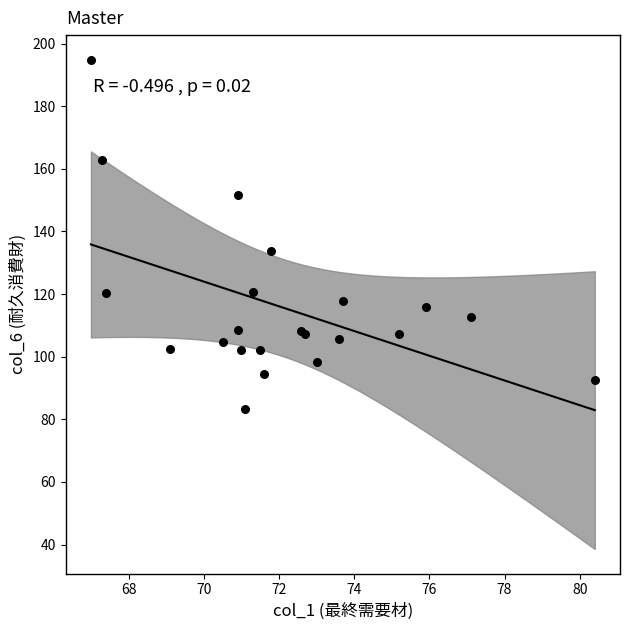

What Y value in the scatter plot is closest to 139?

133.9